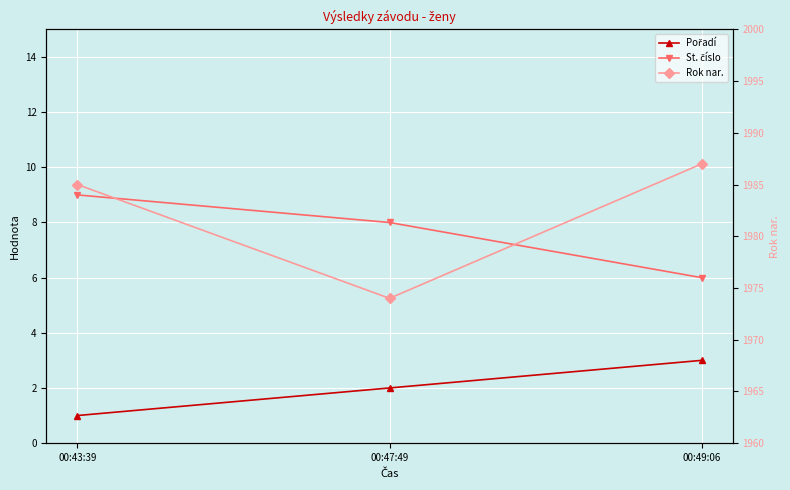

How many categories are shown in the chart?

3